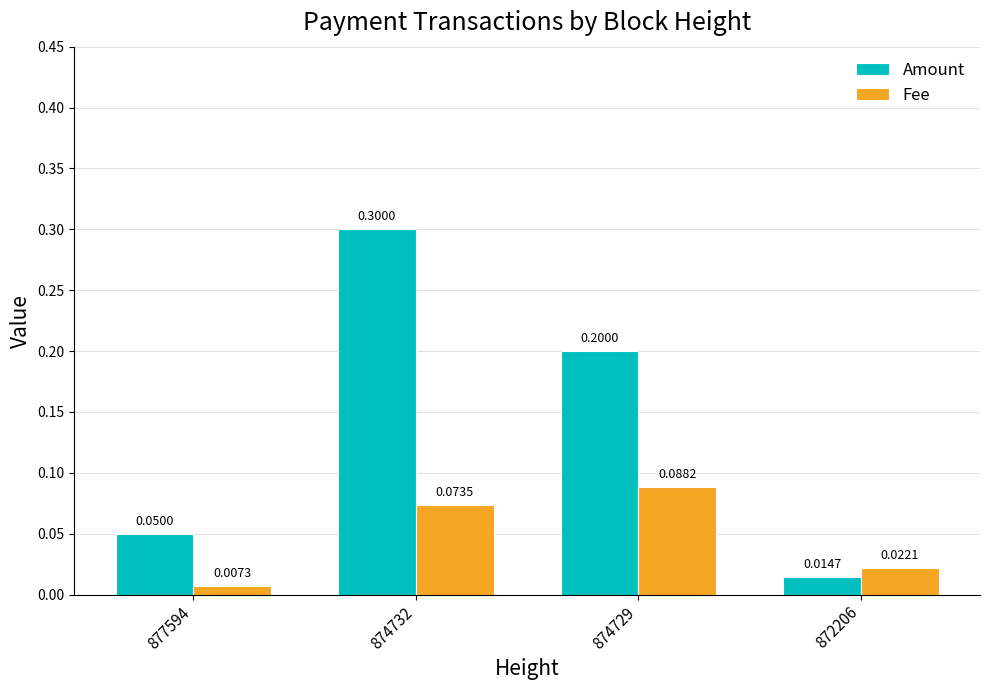

Is the value of Amount at 874732 greater than the value of Fee at 877594?

Yes